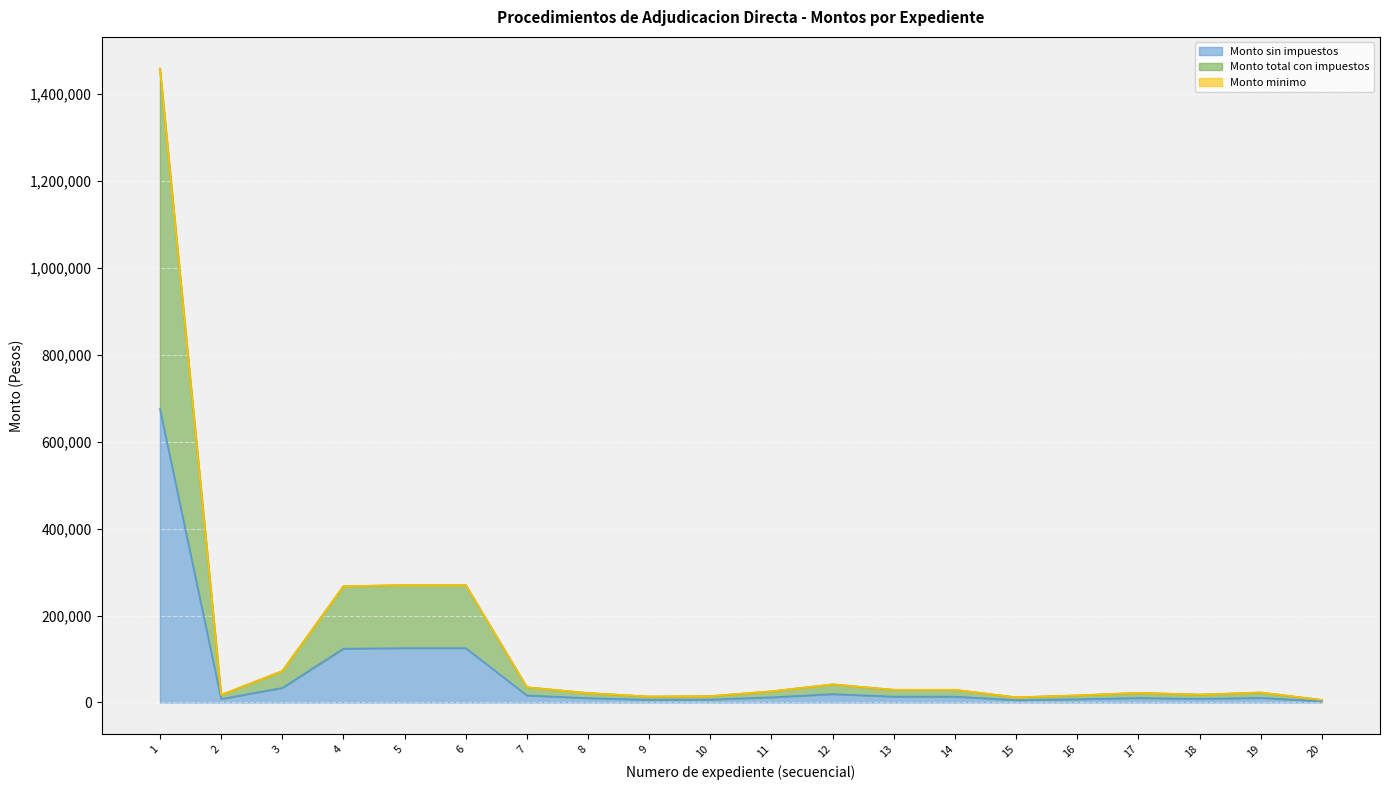

True or false: Monto total con impuestos and Monto sin impuestos intersect in this chart.

False